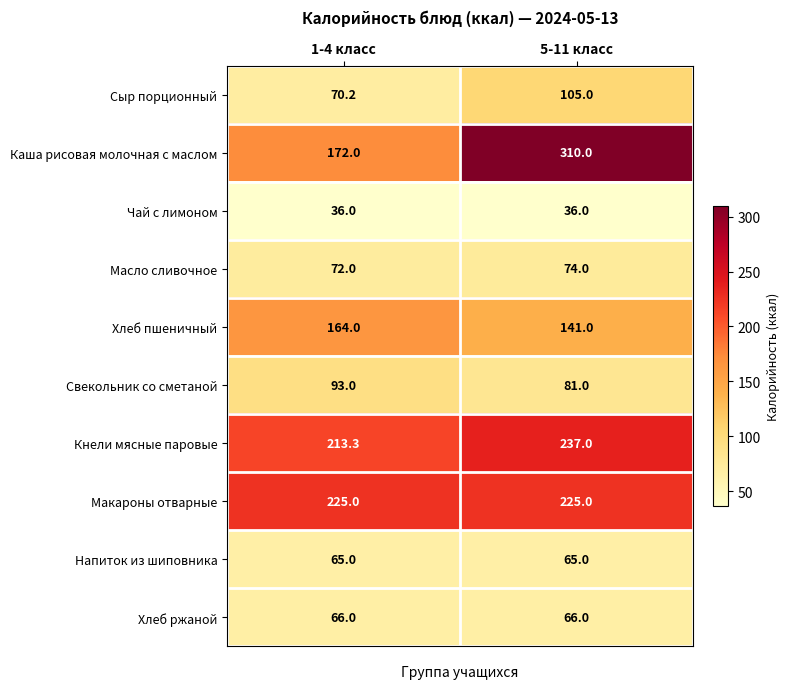

The value of Масло сливочное at 1-4 класс is 102.6. True or false?

False